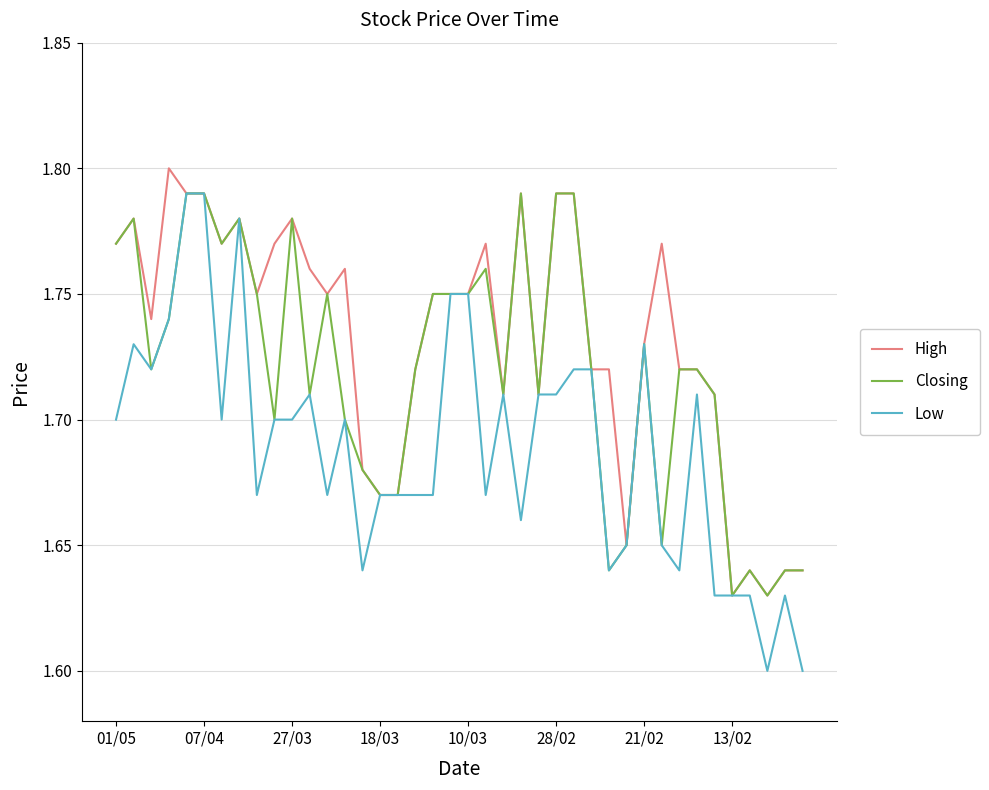

Which series has the largest total across all categories?

High